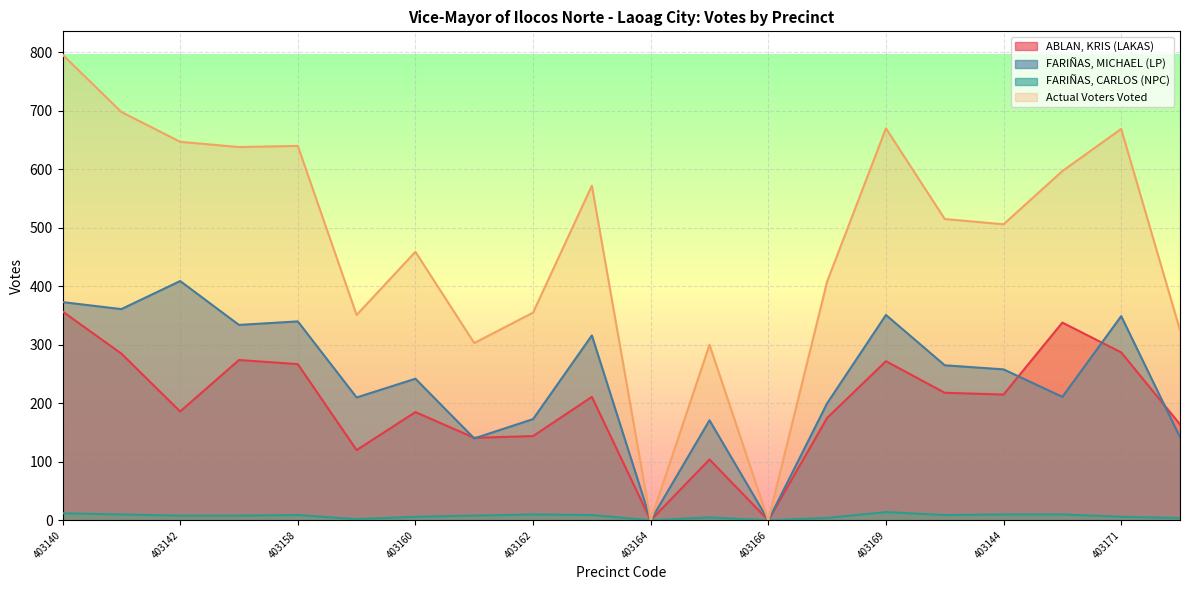

What is the label of the 10th point from the left?

403163